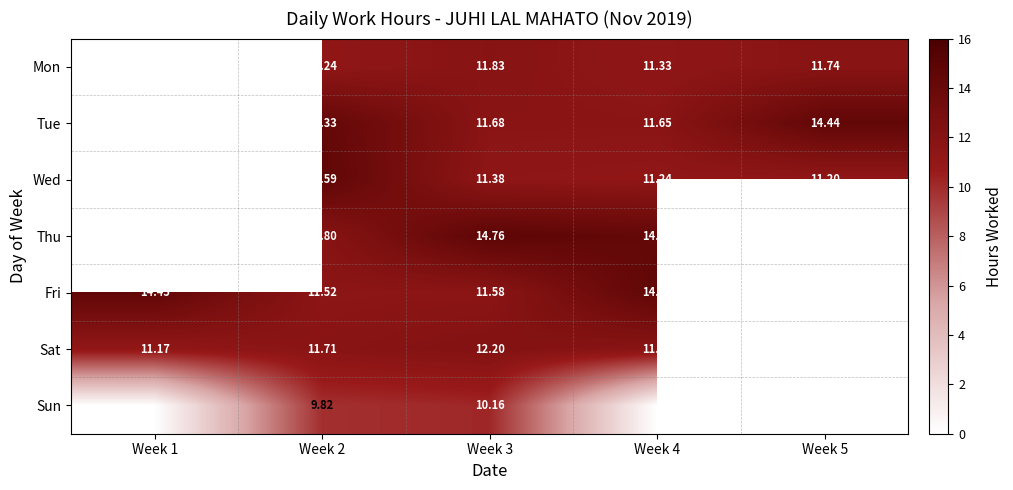

What is the difference between the highest and lowest values at Week 5?

3.2